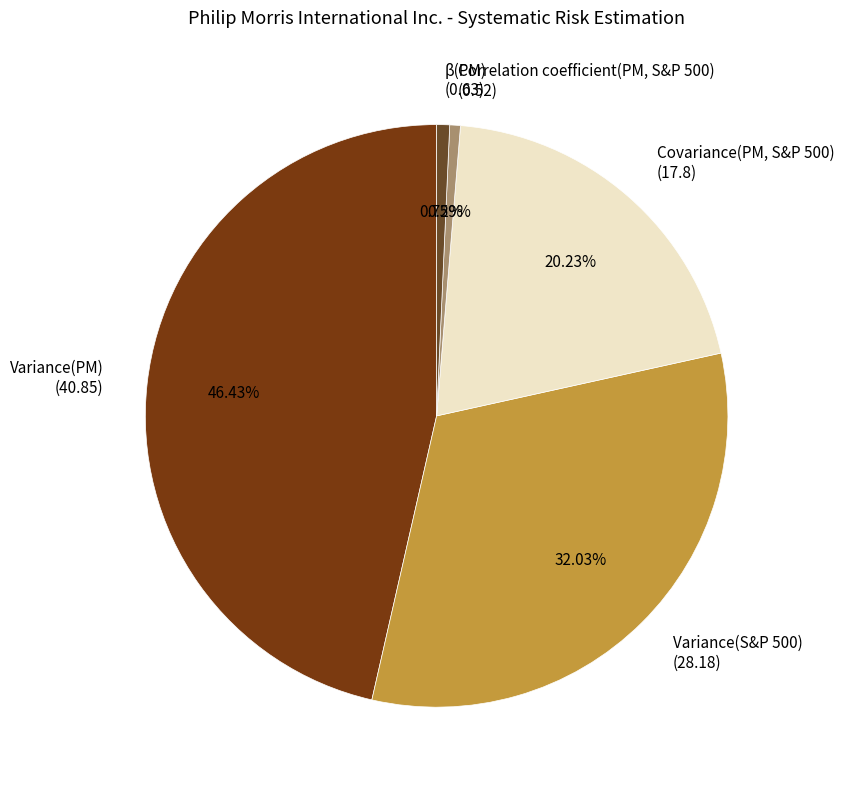

Is it true that Variance(PM) is 59% of the pie?

False